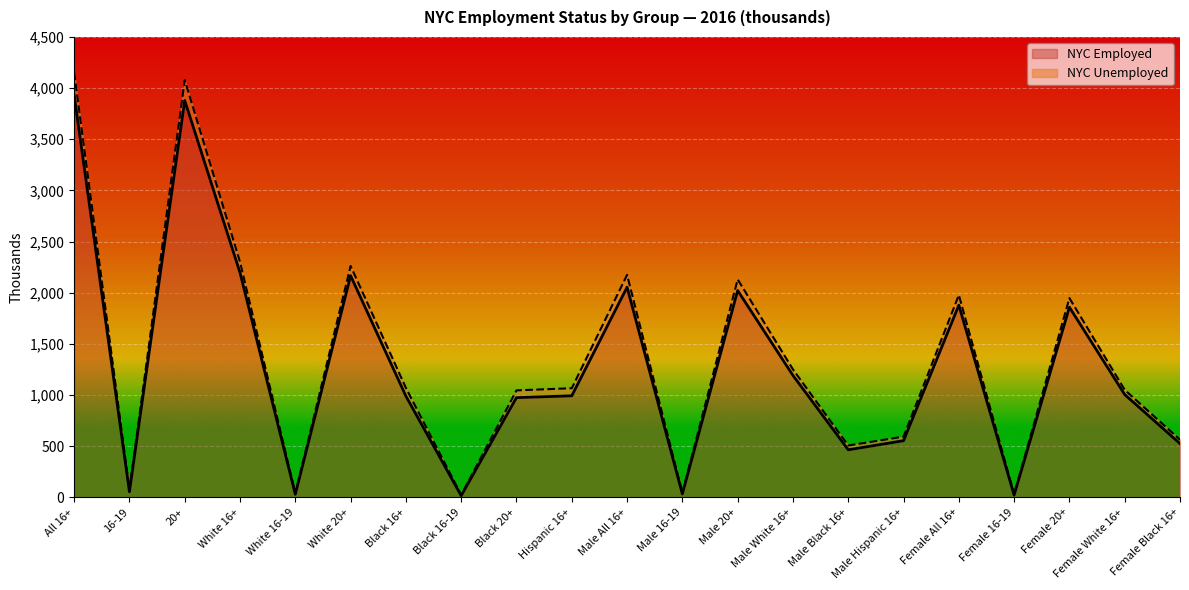

Which series changed the most between White 16-19 and Hispanic 16+?

NYC Unemployed